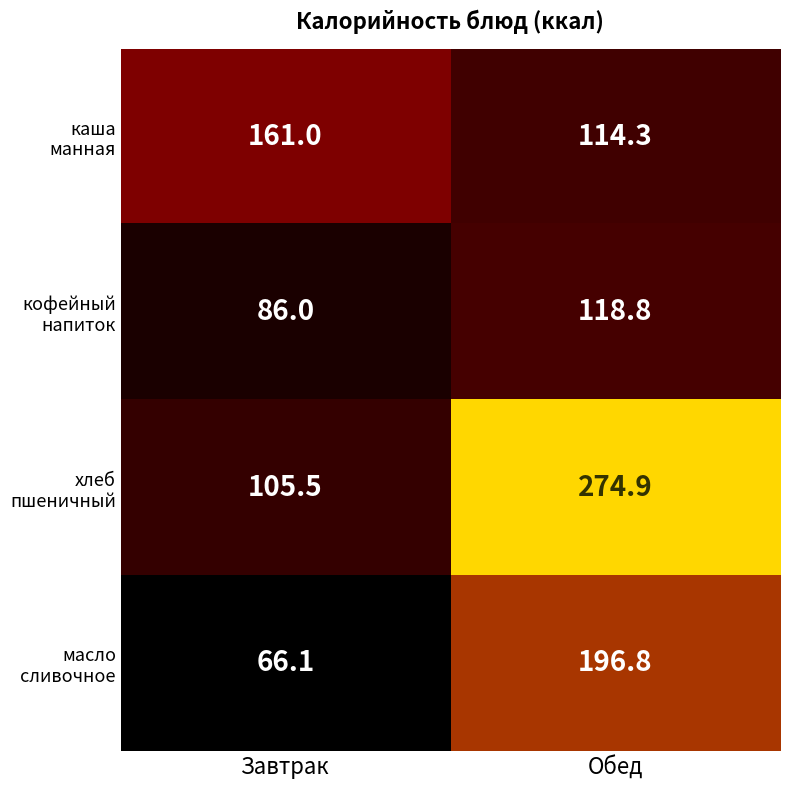

What is the difference between the highest and lowest values at Завтрак?

94.9